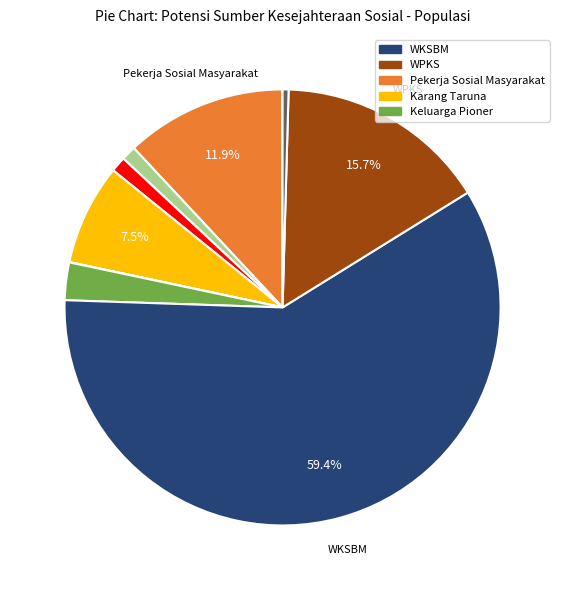

Is there any slice that represents more than half of the pie?

Yes